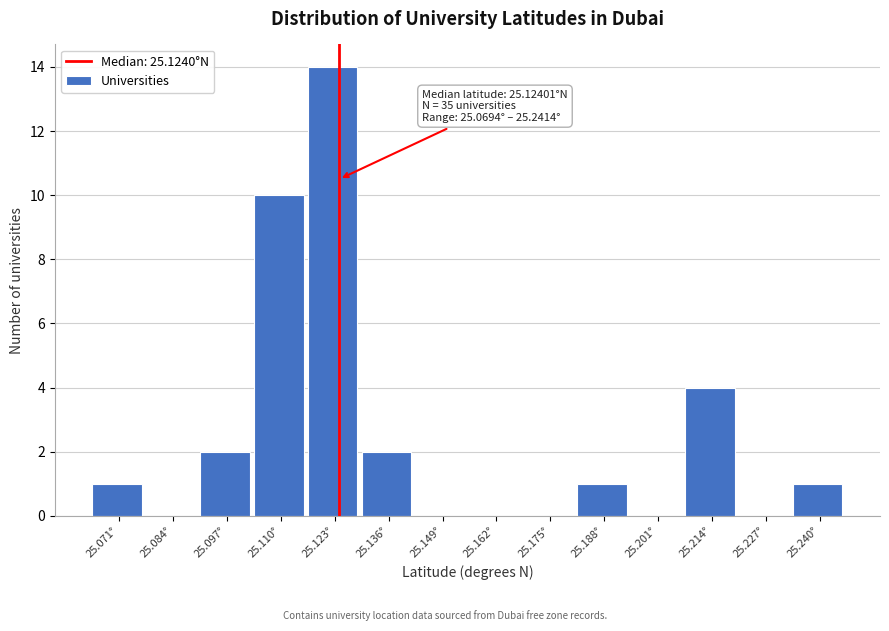

Over which range of the x-axis is the bar tallest?

25.116 to 25.130